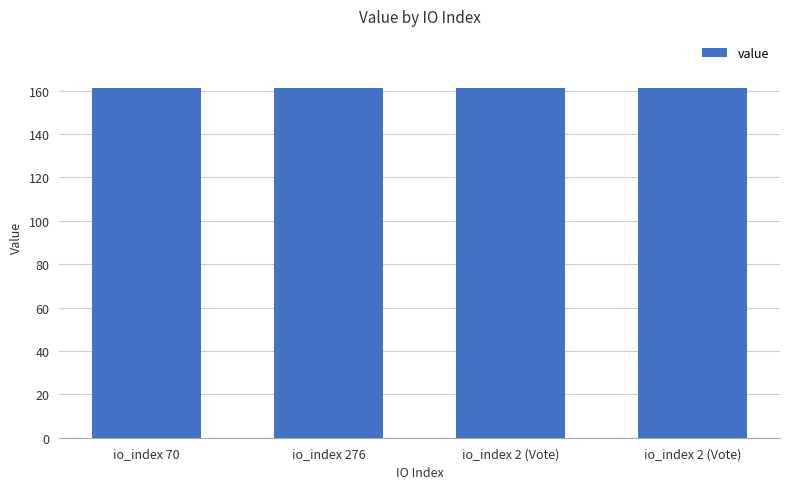

How many bars are there in total?

4